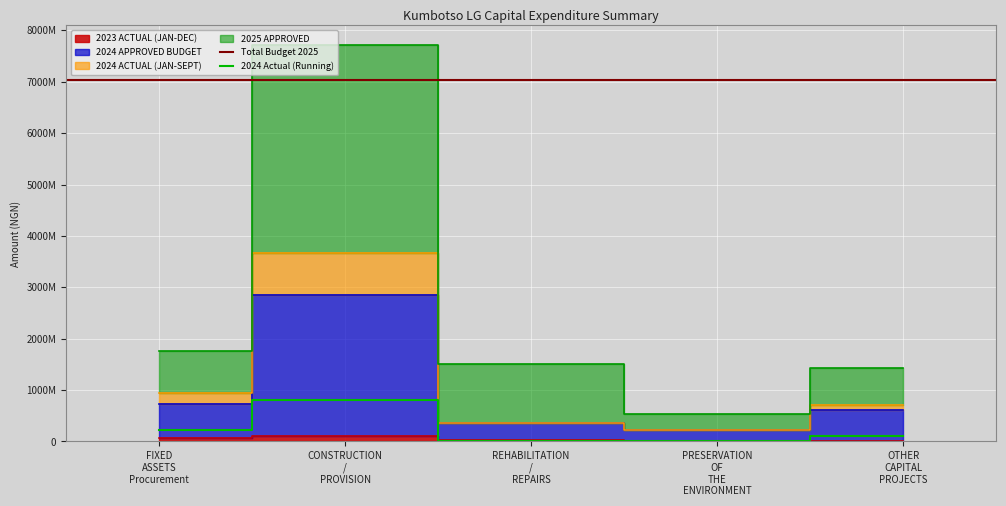

What is the label of the 5th point from the right?

FIXED ASSETS Procurement